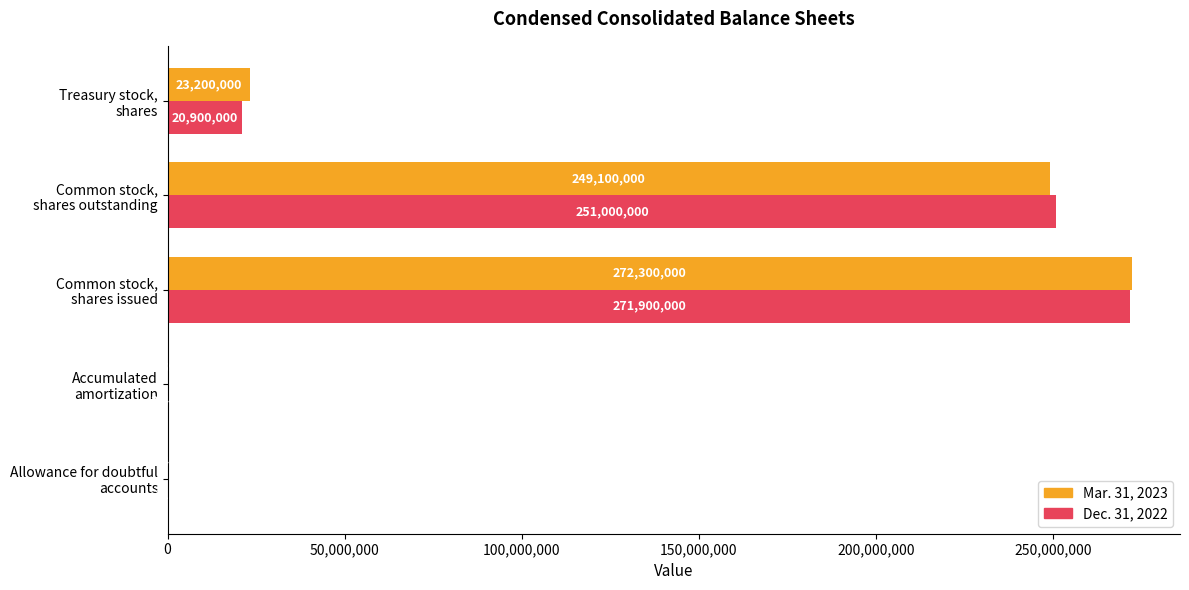

What is the average value of the Dec. 31, 2022 series?

108760693.4